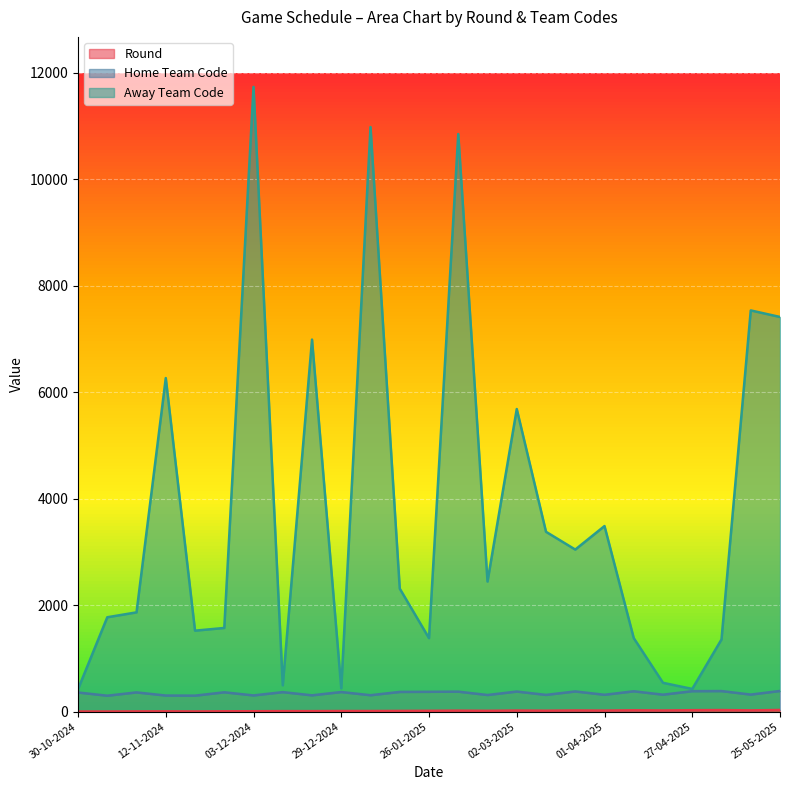

The Away Team Code series shows 4183 at 16-03-2025. True or false?

False